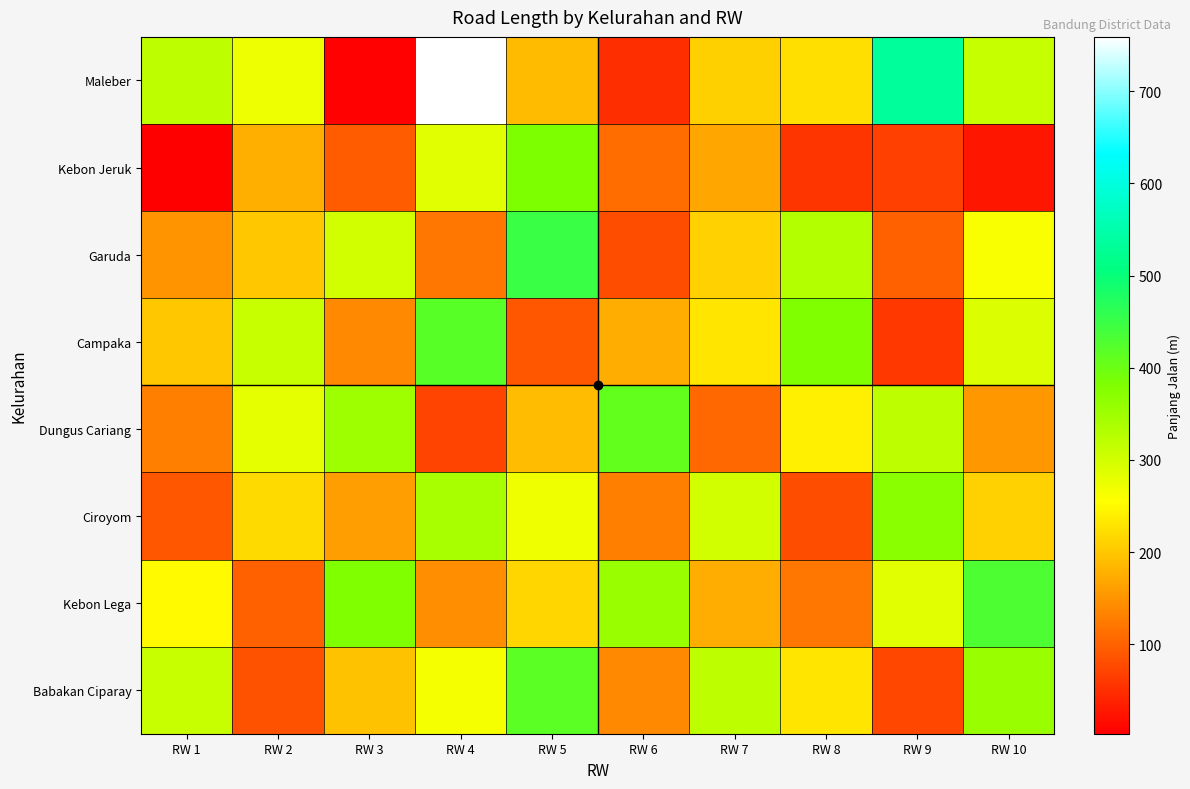

Between RW 7 and RW 10, which series saw the biggest shift?

Kebon Lega